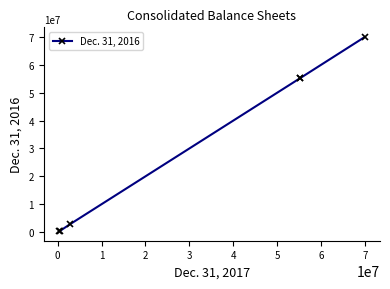

What is the maximum value shown in the chart?

70000000